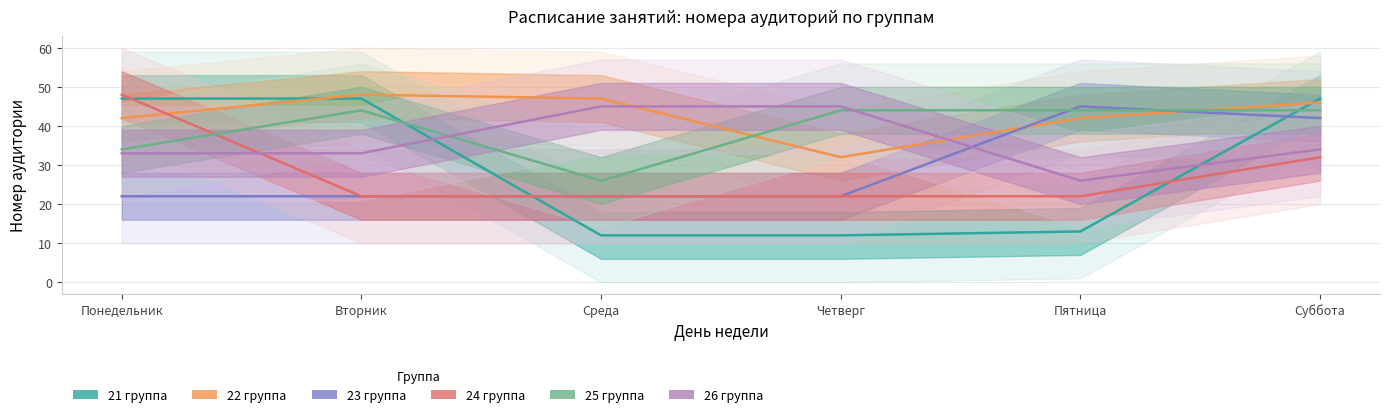

How many data points does each series have?

6